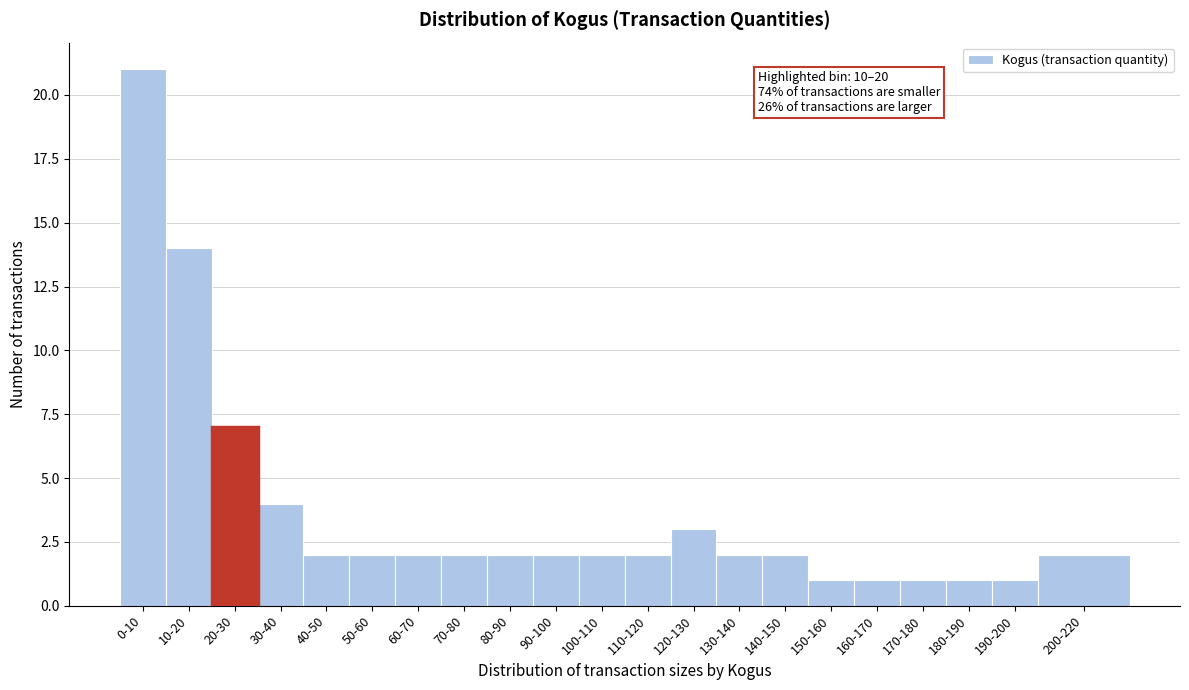

Reading left to right, what are all the values shown in this chart?

0-10=21	10-20=14	20-30=7	30-40=4	40-50=2	50-60=2	60-70=2	70-80=2	80-90=2	90-100=2	100-110=2	110-120=2	120-130=3	130-140=2	140-150=2	150-160=1	160-170=1	170-180=1	180-190=1	190-200=1	200-220=2